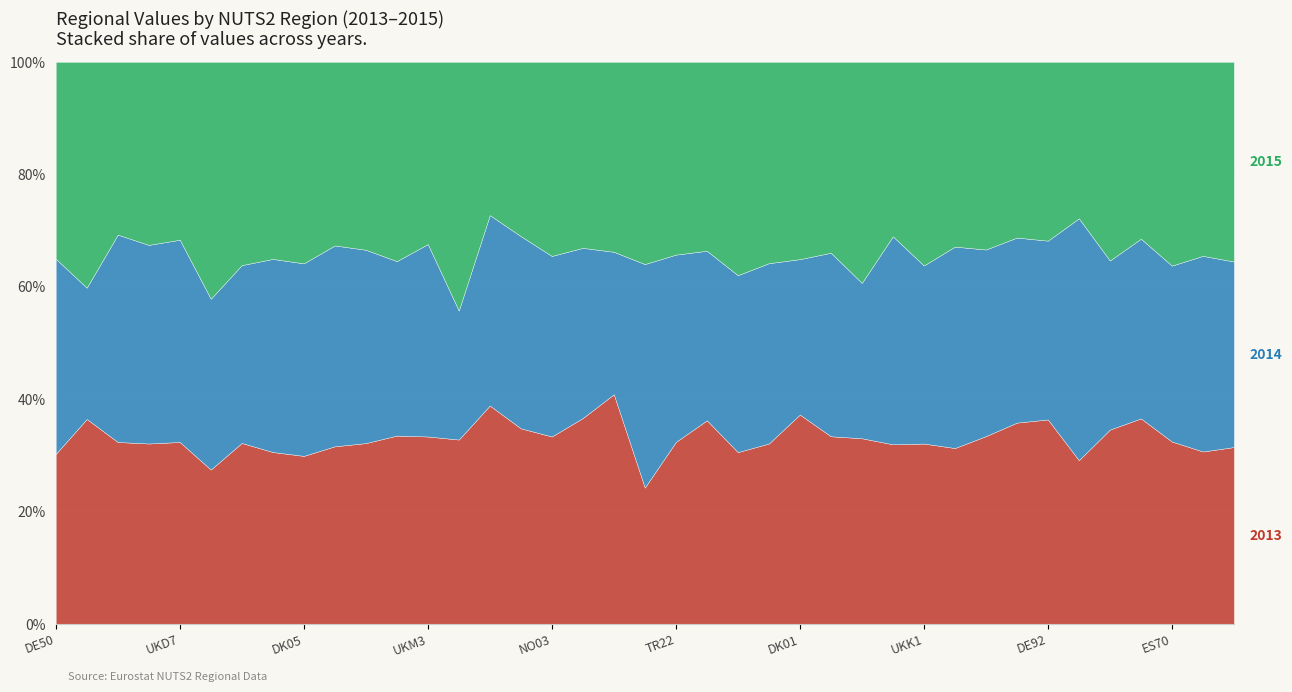

Rank the series at UKD7 from lowest to highest value.

2015, 2013, 2014